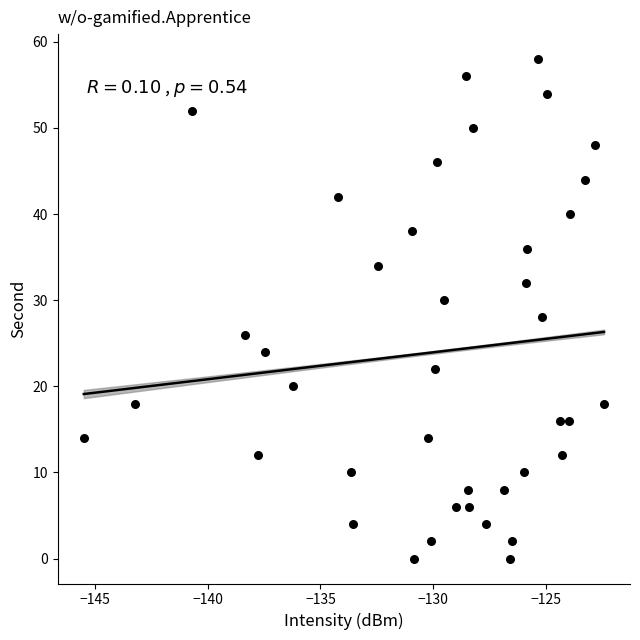

What is the range of Y values (max minus min)?

58